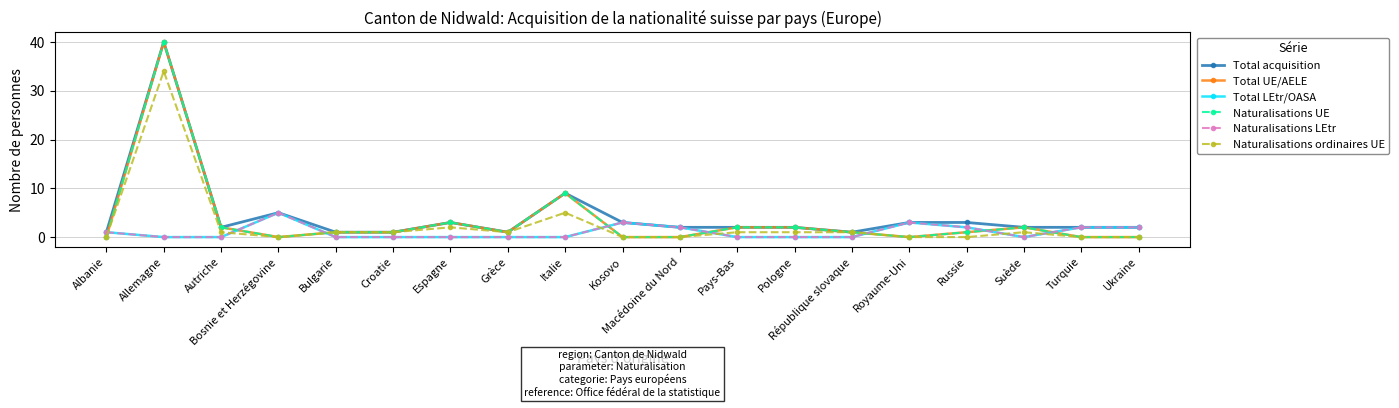

Does the chart have visible grid lines?

Yes